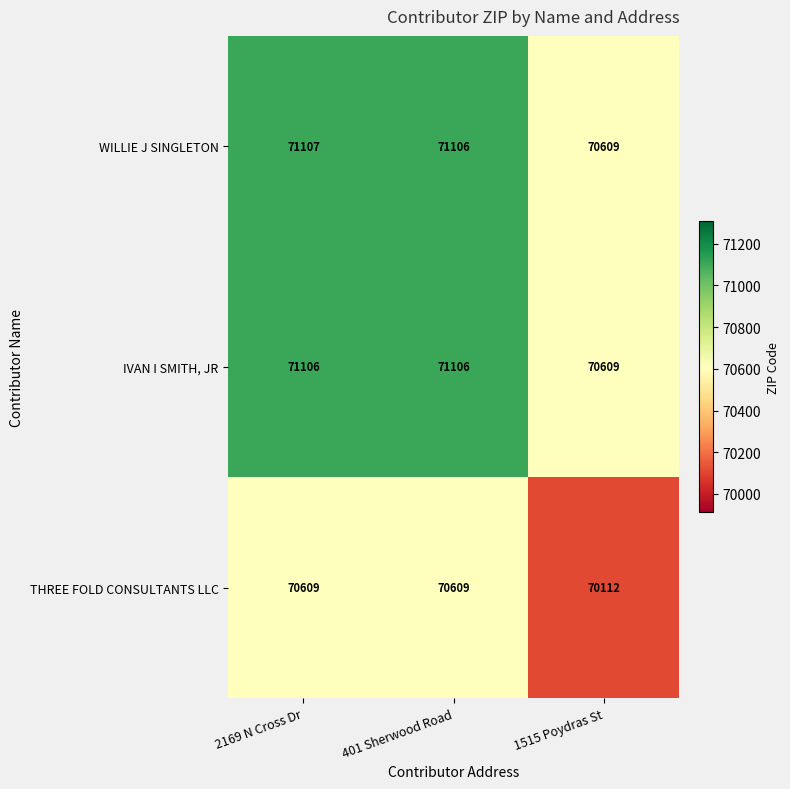

What is the maximum value shown in the chart?

71107